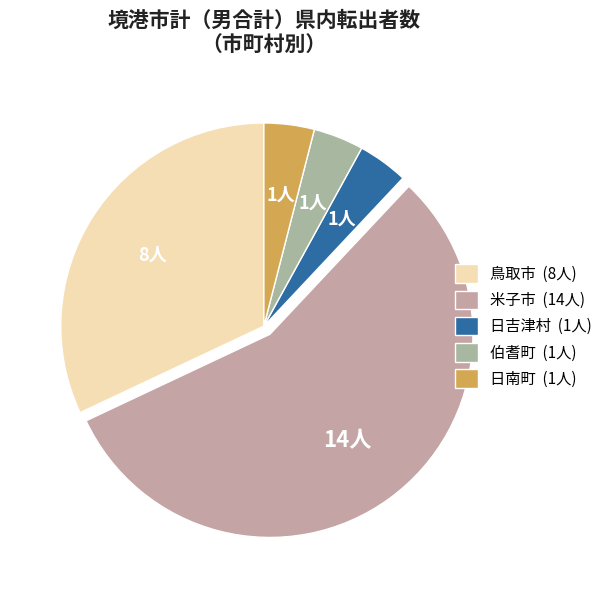

What is the largest slice in the pie chart?

米子市